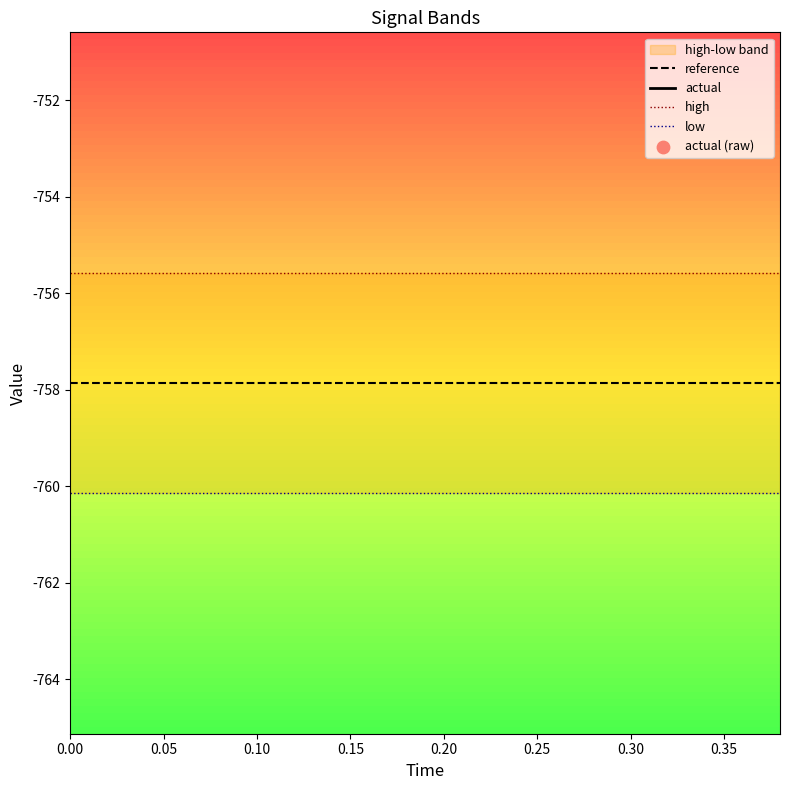

Which series has the largest total across all categories?

actual